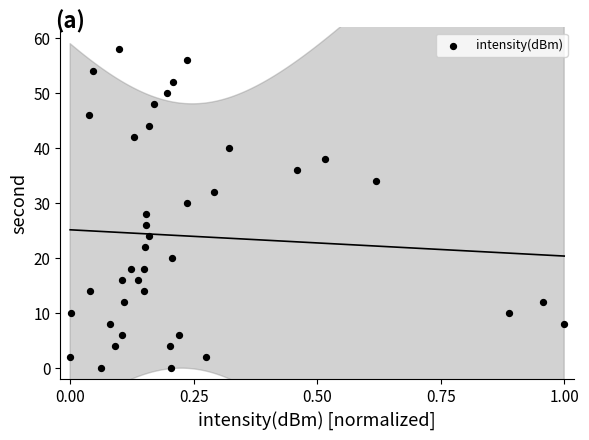

What is the range of Y values (max minus min)?

58